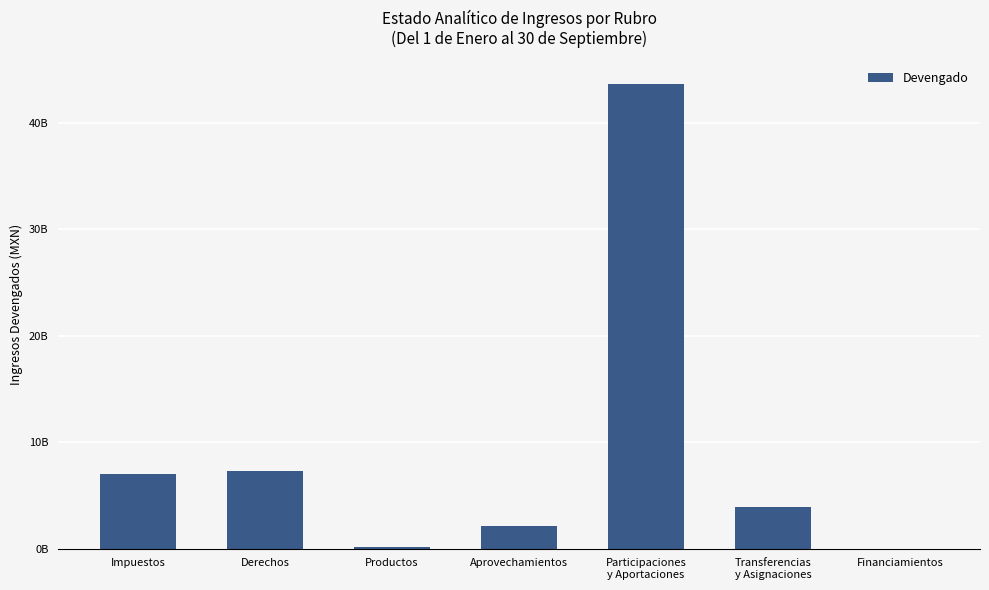

Rank the categories by value from lowest to highest.

Financiamientos, Productos, Aprovechamientos, Transferencias
y Asignaciones, Impuestos, Derechos, Participaciones
y Aportaciones